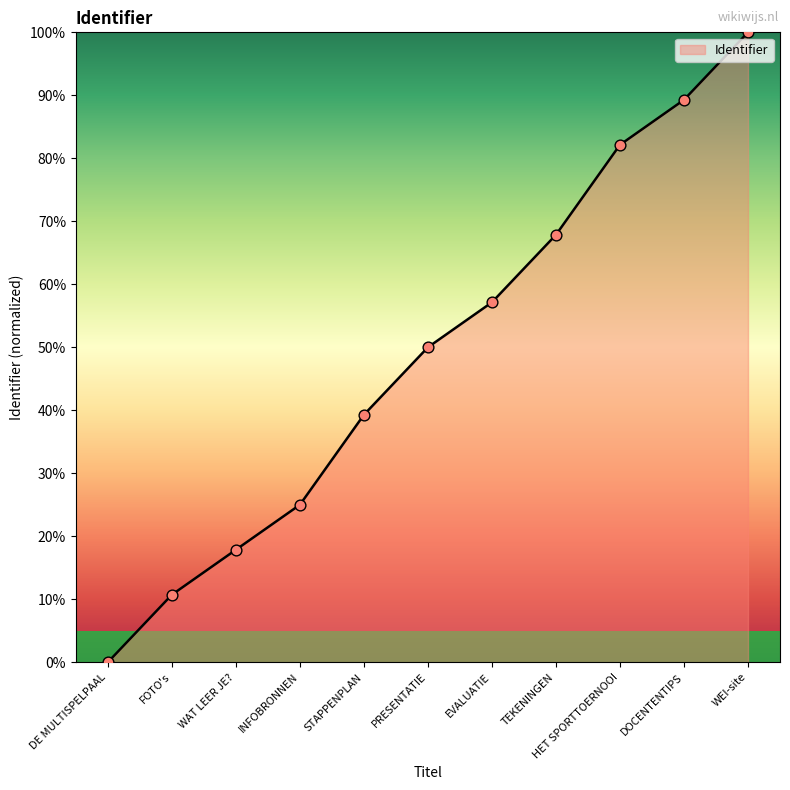

Which has a higher value, STAPPENPLAN or TEKENINGEN?

TEKENINGEN